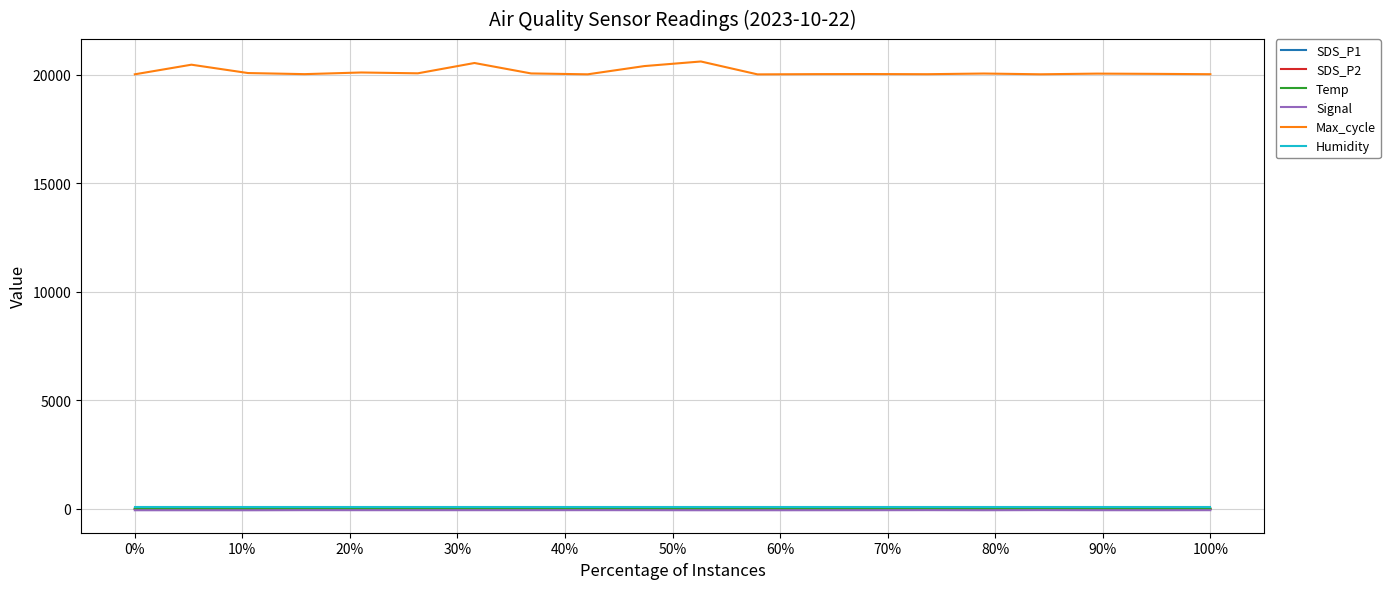

Which series has the largest total across all categories?

Max_cycle